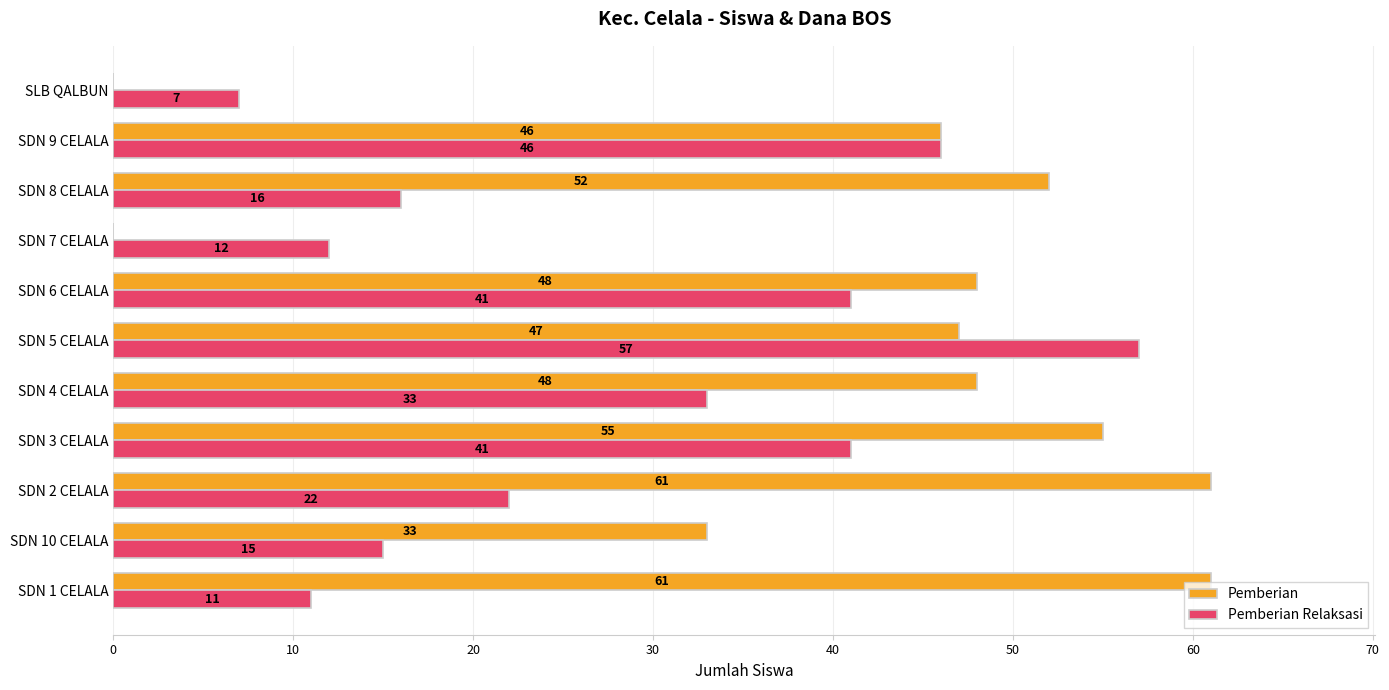

What is the total value across all series at SDN 10 CELALA?

48